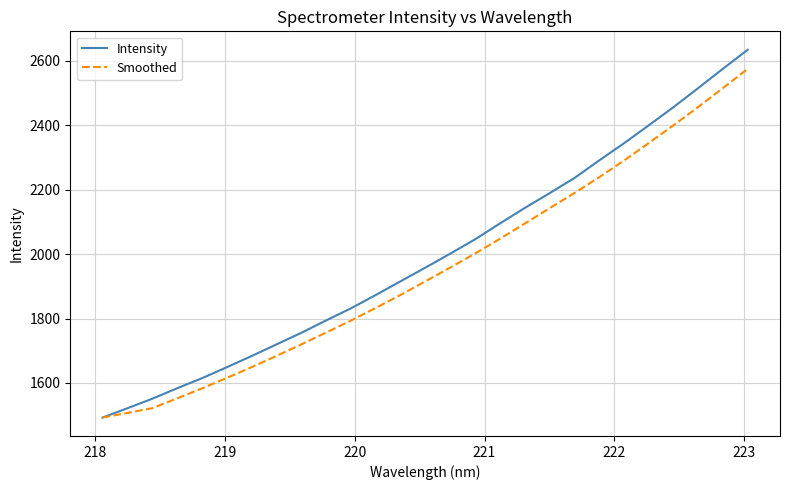

Rank the series by their maximum value, from lowest to highest.

Smoothed, Intensity